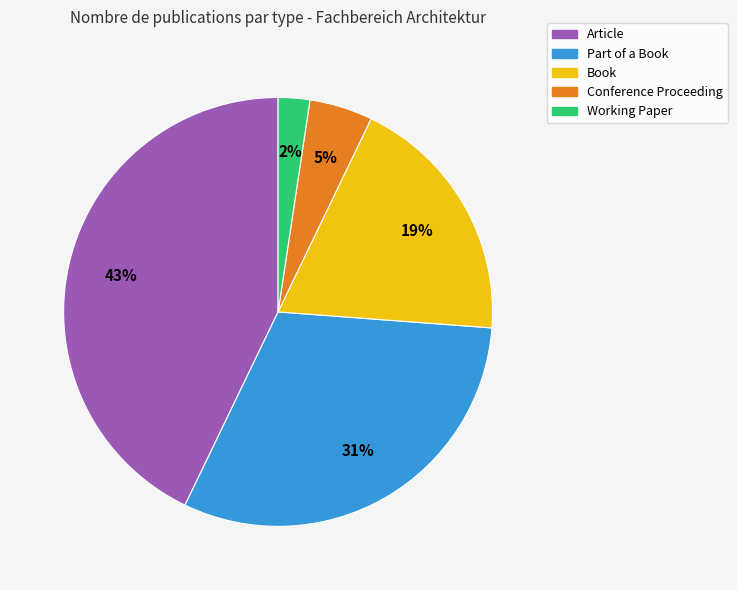

Is it true that Working Paper is 2% of the pie?

True